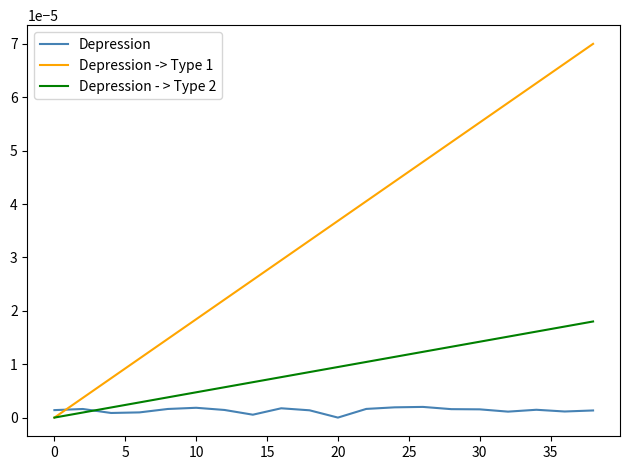

Which series has the largest total across all categories?

Depression -> Type 1